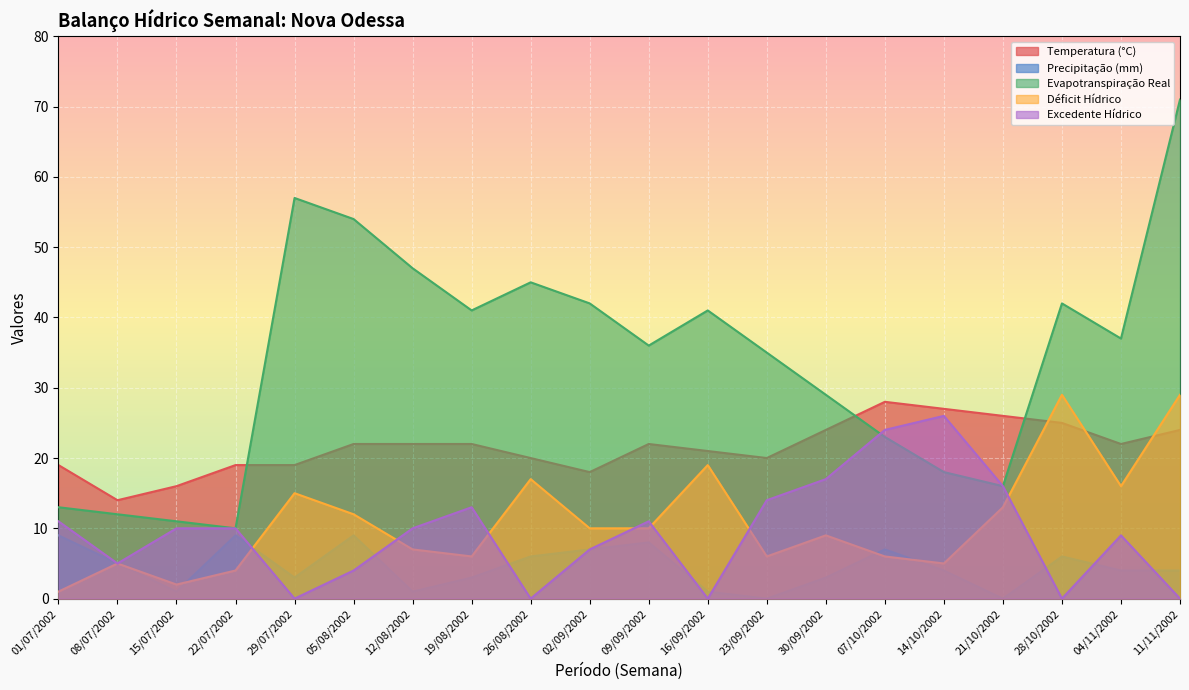

How many data points in Precipitação (mm) are above 4?

9